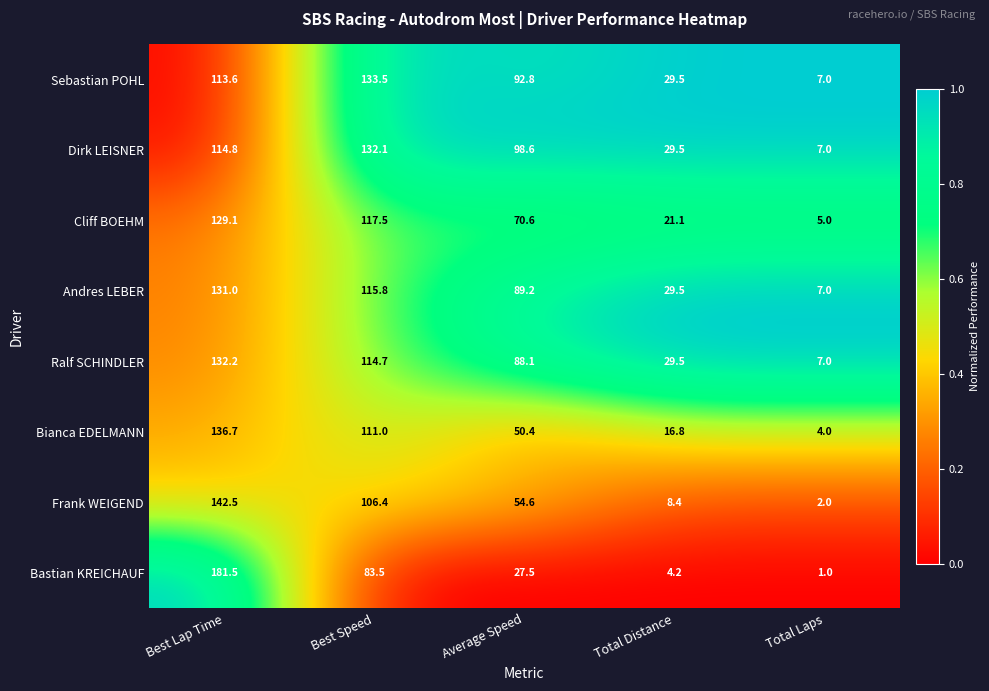

What is the difference between the Sebastian POHL values at Best Lap Time and Best Speed?

19.9